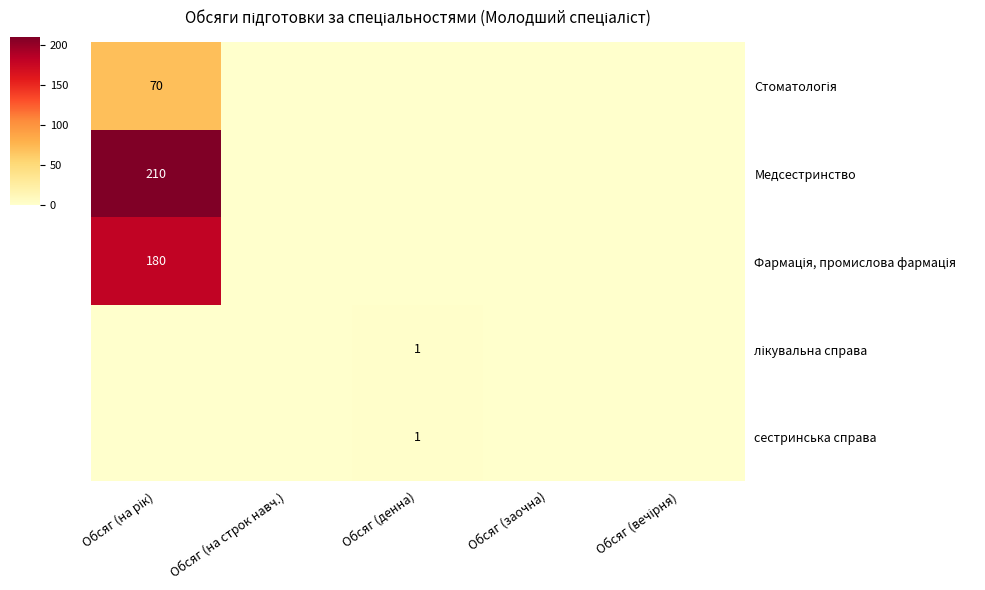

The value of сестринська справа at Обсяг (заочна) is 0. True or false?

True